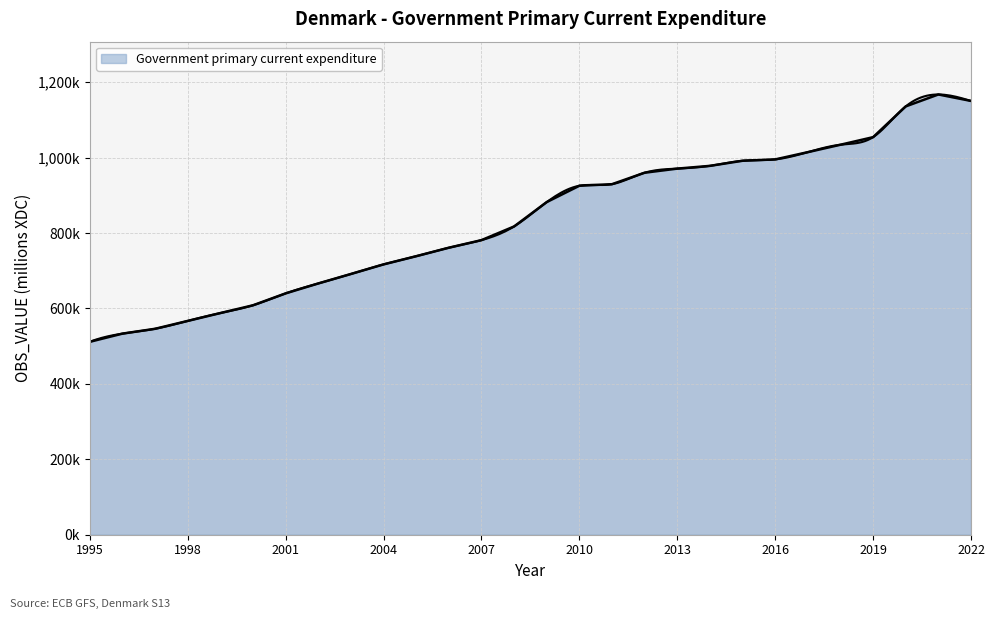

What is the ratio of the value at 2004 to the value at 2008?

0.9